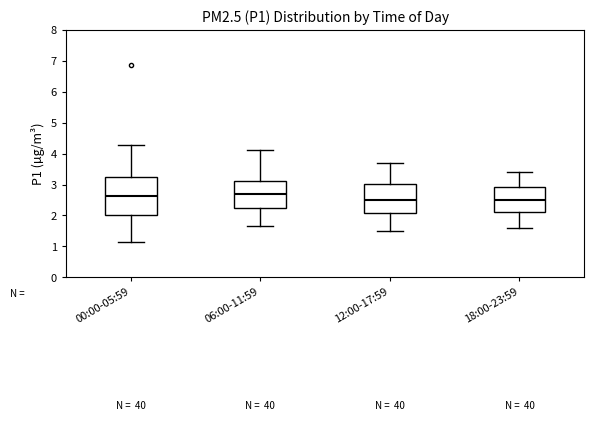

Reading left to right, read every box against the y-axis: the position of its median line, the range the box covers, and the ends of its whiskers. The values are not printed on the chart, so give them approximately, as read against the axis.

00:00-05:59: median 2.6, box 2.0 to 3.3, whiskers 1.2 to 4.3
06:00-11:59: median 2.7, box 2.2 to 3.1, whiskers 1.7 to 4.1
12:00-17:59: median 2.5, box 2.1 to 3.0, whiskers 1.5 to 3.7
18:00-23:59: median 2.5, box 2.1 to 2.9, whiskers 1.6 to 3.4